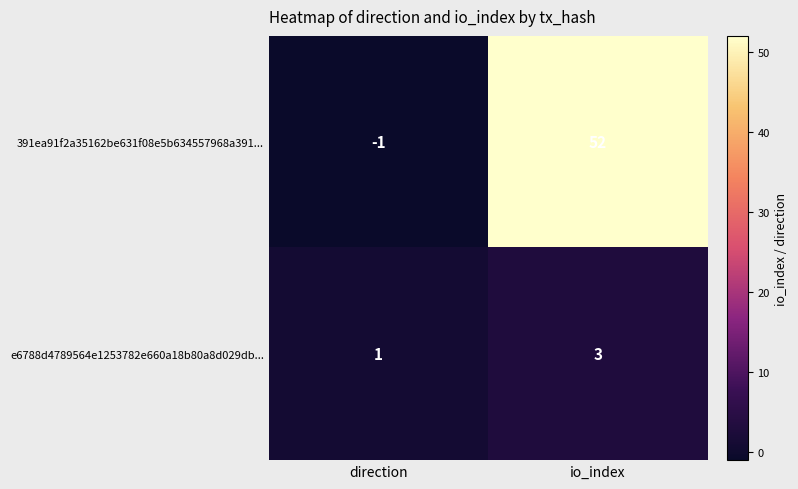

At which category does the chart reach its peak across all series?

io_index